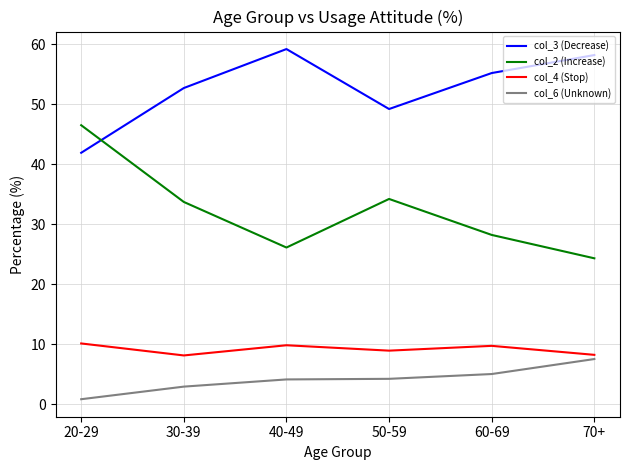

True or false: col_2 (Increase) and col_4 (Stop) intersect in this chart.

False